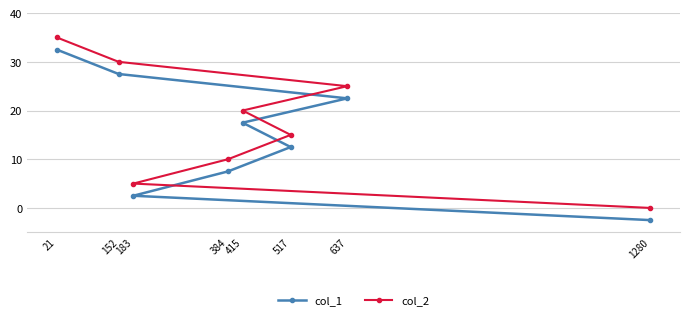

Count the col_2 values in the range 10 to 30.

5